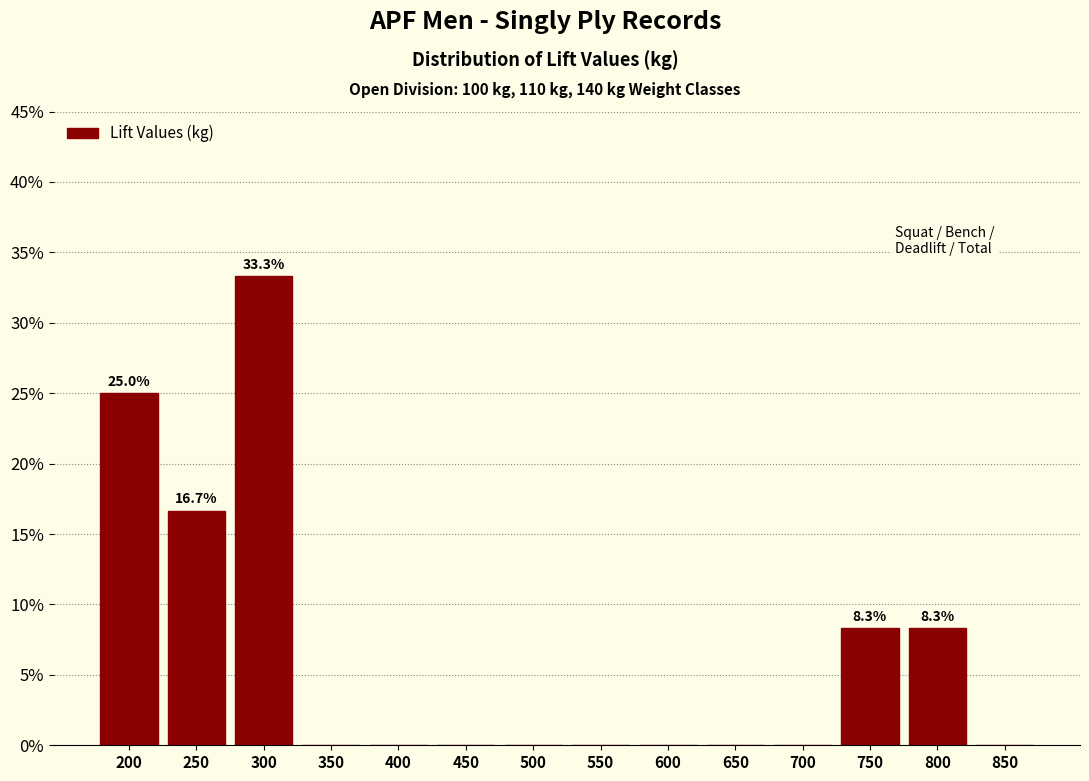

Reading right to left, transcribe all the data shown in this chart.

850=0.0	800=8.3	750=8.3	700=0.0	650=0.0	600=0.0	550=0.0	500=0.0	450=0.0	400=0.0	350=0.0	300=33.3	250=16.7	200=25.0